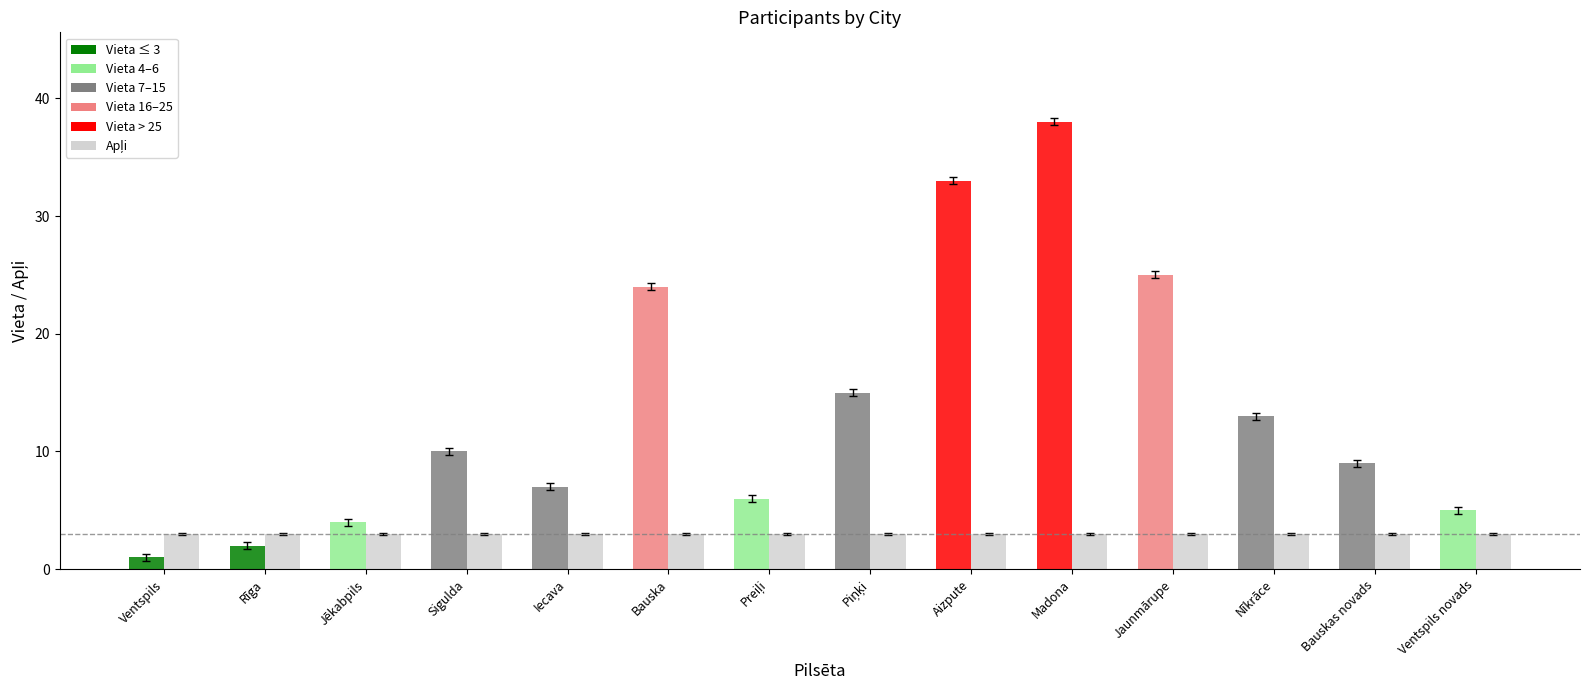

Reading right to left, extract all data points from this chart.

Vieta: 5	9	13	25	38	33	15	6	24	7	10	4	2	1
Apļi: 3	3	3	3	3	3	3	3	3	3	3	3	3	3